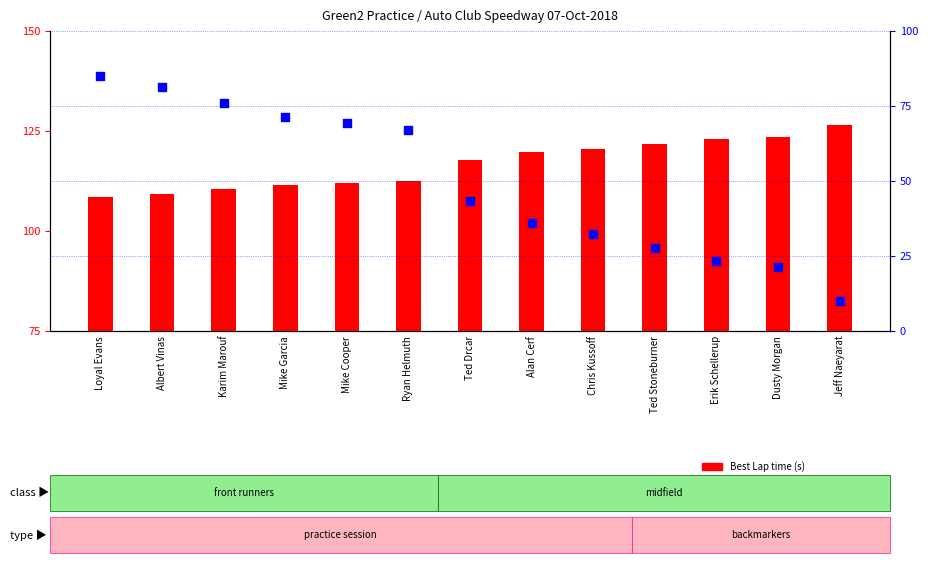

Which series has the largest Y range (max minus min)?

percentile rank within the sample